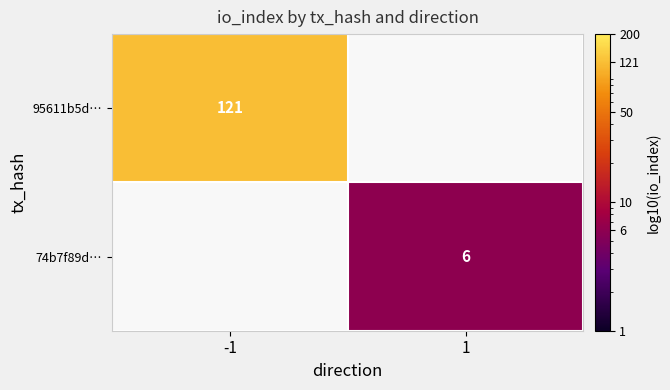

The 95611b5d… series shows 121 at -1. True or false?

True